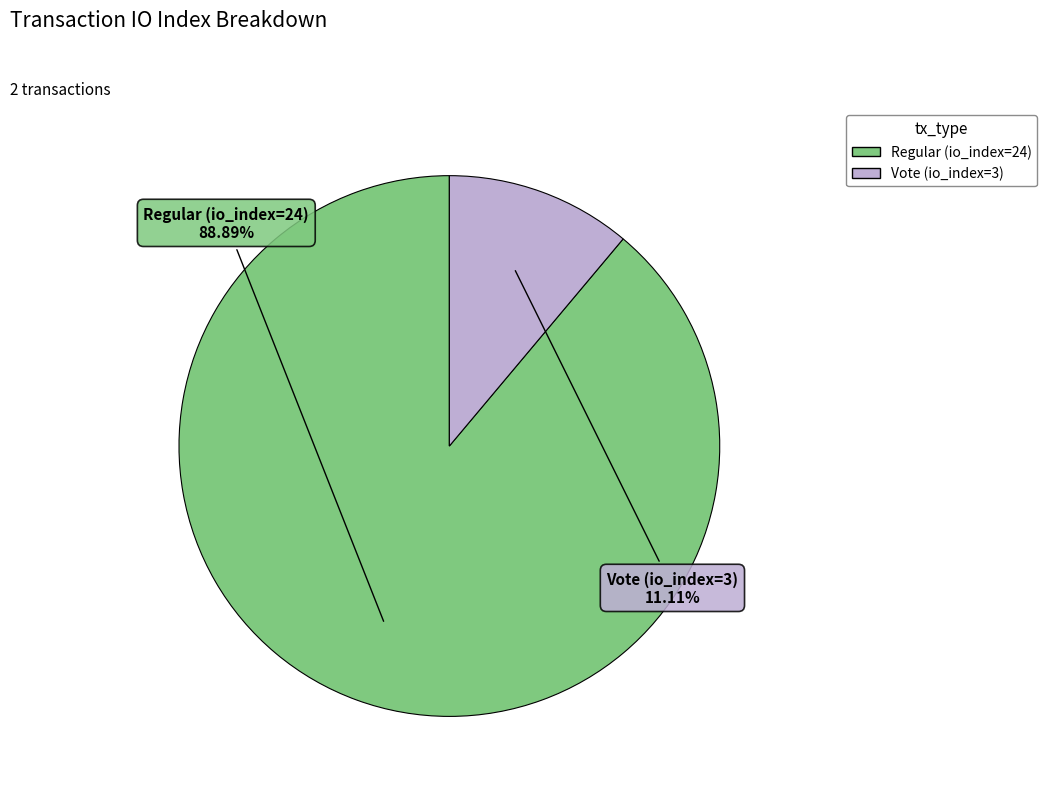

Which slice is the largest?

Regular (io_index=24)